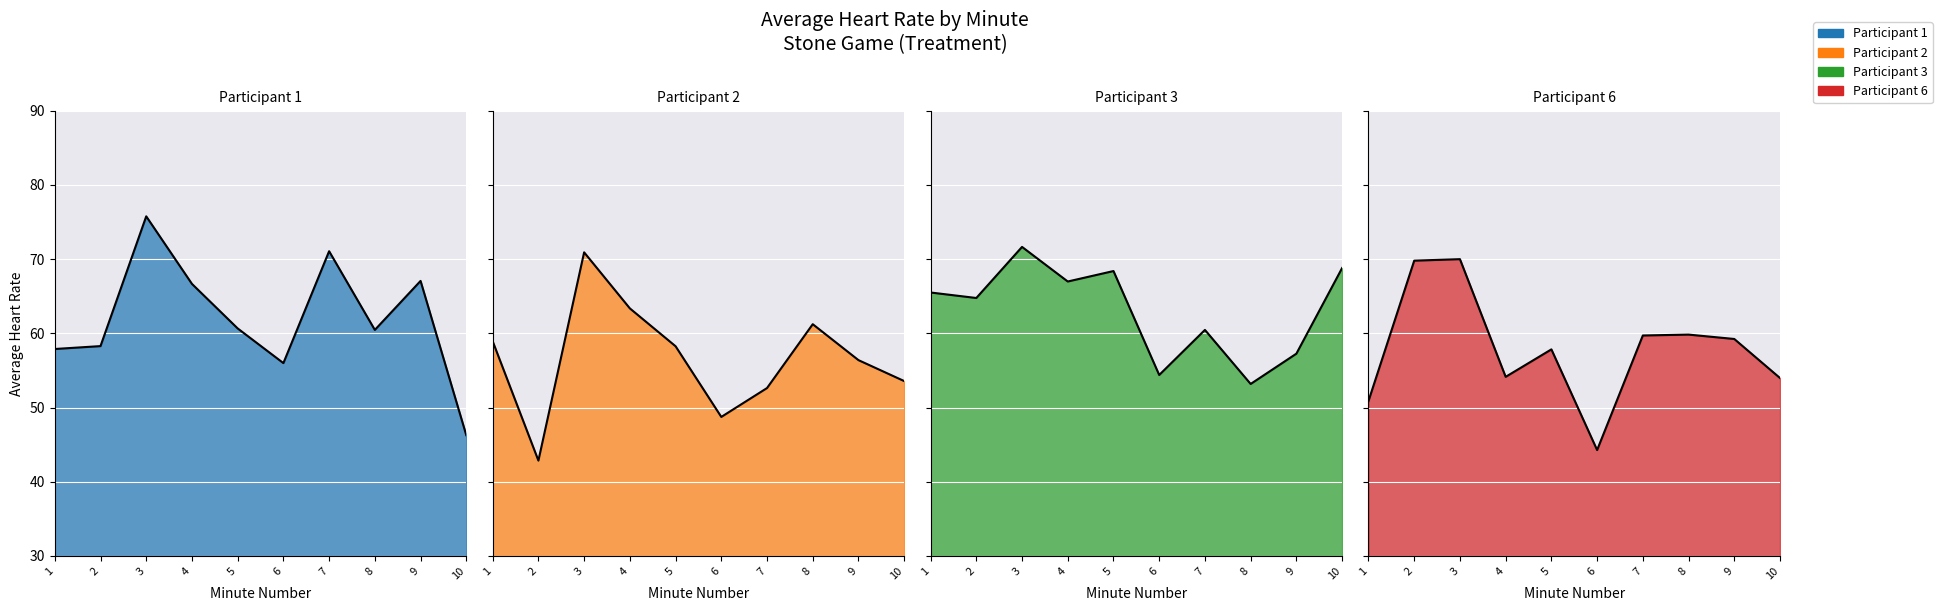

Where is the first local minimum for Participant 6 line?

4